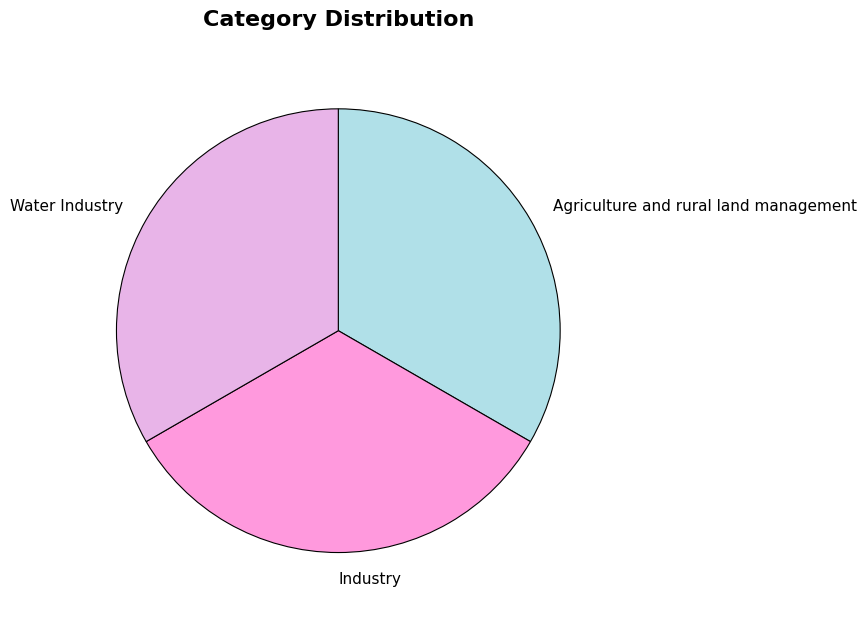

True or false: Agriculture and rural land management accounts for 33% of the total.

True